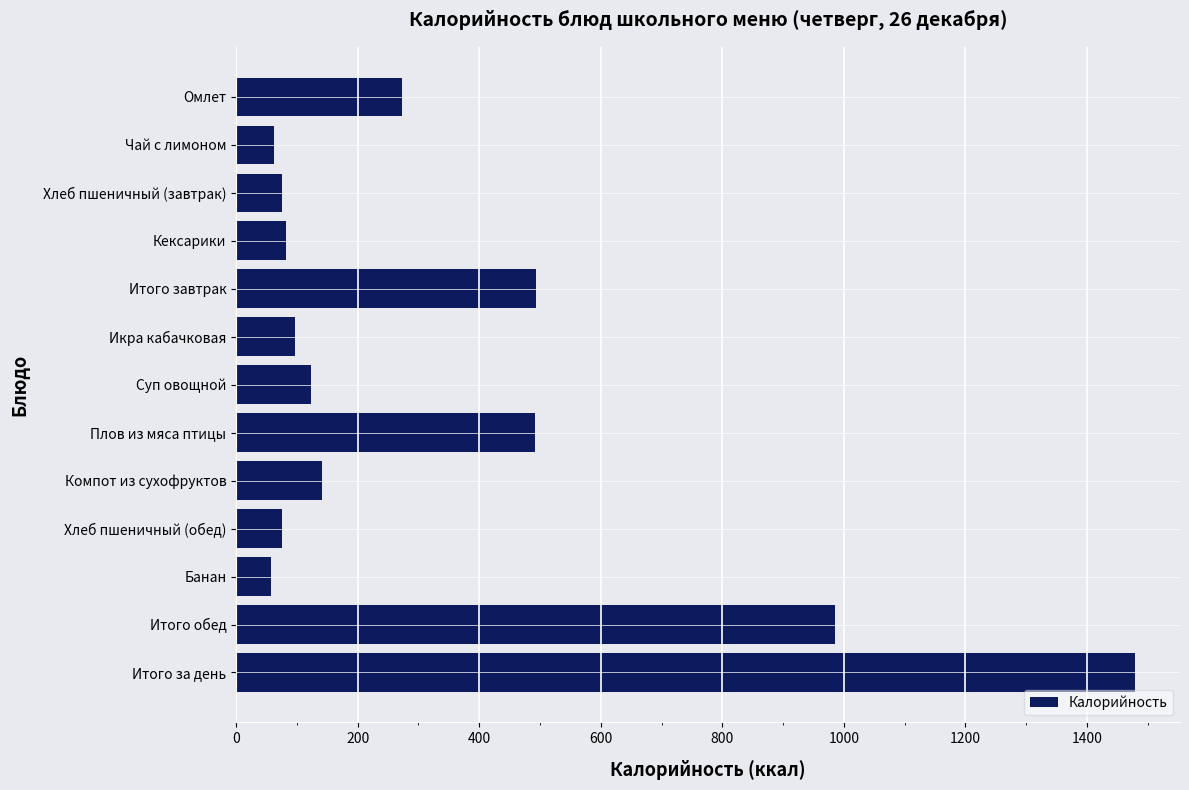

The value at Плов из мяса птицы is 189.3. True or false?

False